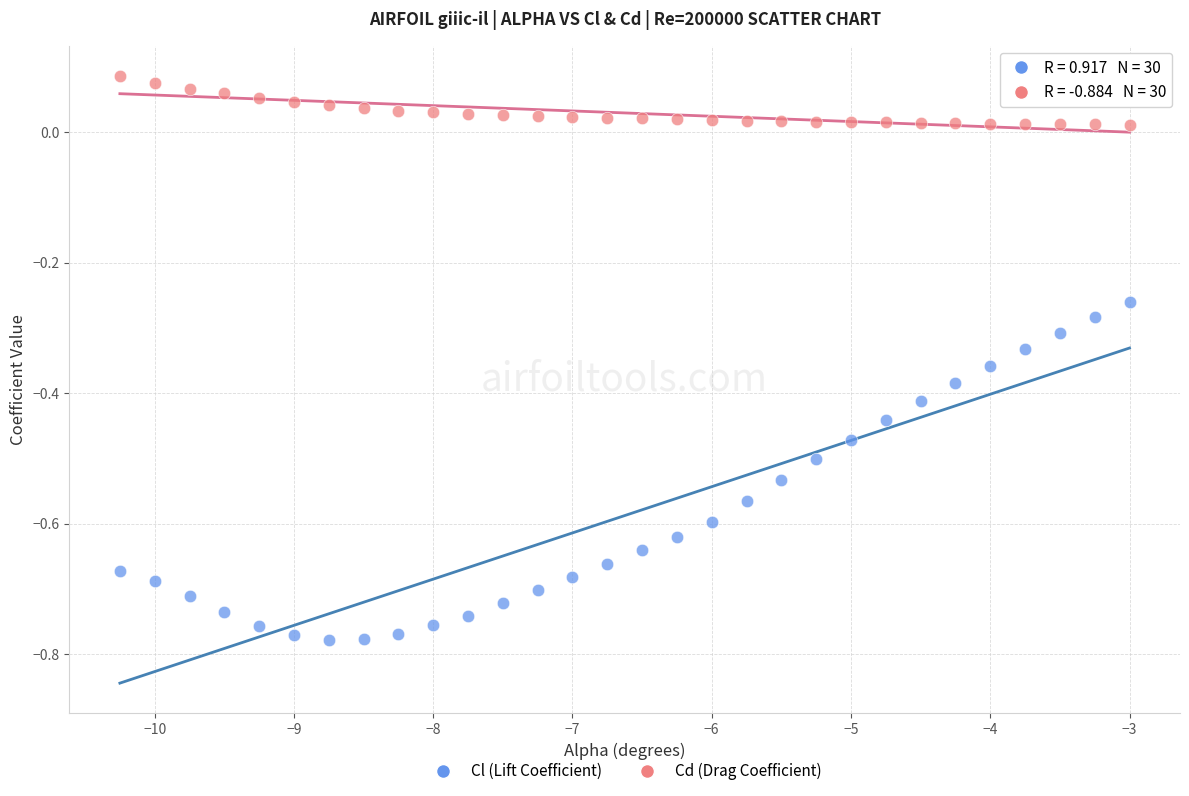

Across all data points, what is the range of X values (max minus min)?

7.2